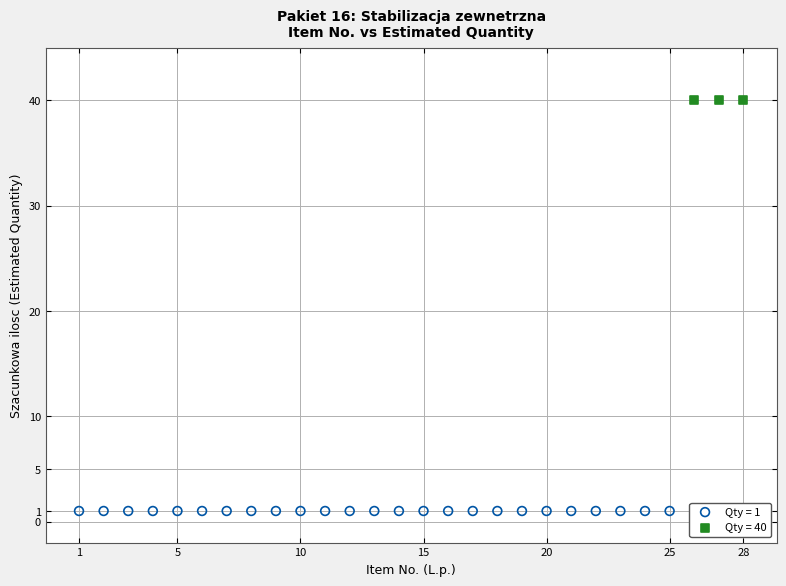

Which series reaches the minimum Y coordinate?

Qty = 1